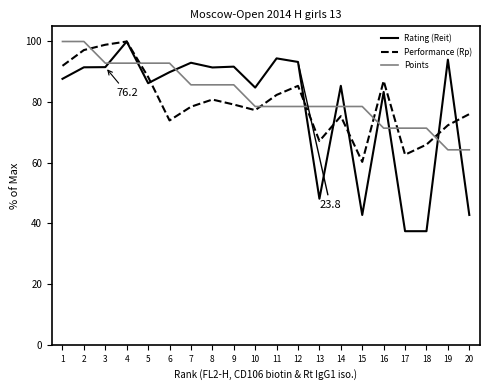

Which series has the largest range (max minus min)?

Rating (Reit)